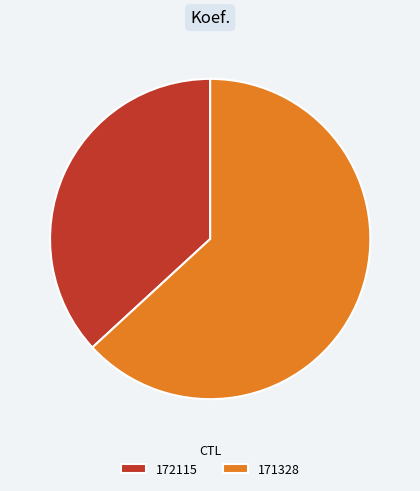

Is the sum of 171328 and 172115 greater than half?

Yes